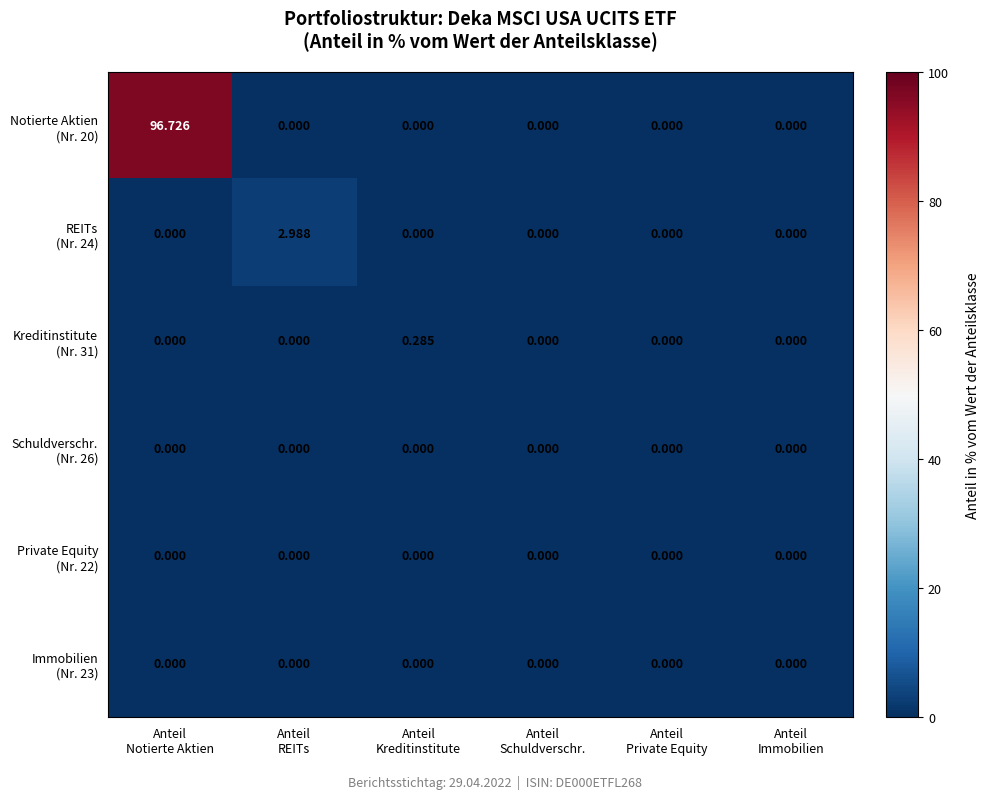

How many series are shown in this chart?

6